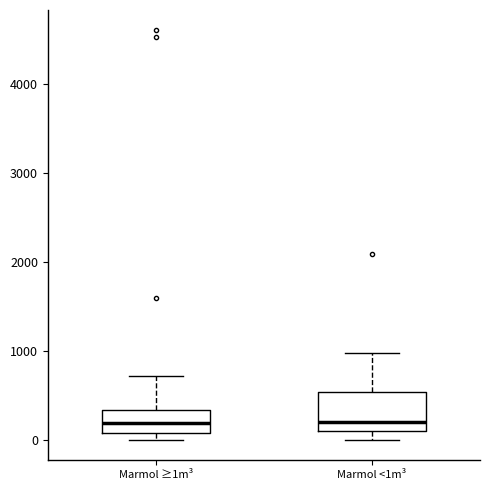

Reading left to right, transcribe this box plot: for each box, give where its median line is, the range the box spans, and where its two whiskers end, as read against the y-axis. The values are not printed on the chart, so give them approximately, as read against the axis.

Marmol ≥1m³: median 200, box 100 to 300, whiskers 0 to 700
Marmol <1m³: median 200, box 100 to 500, whiskers 0 to 1000